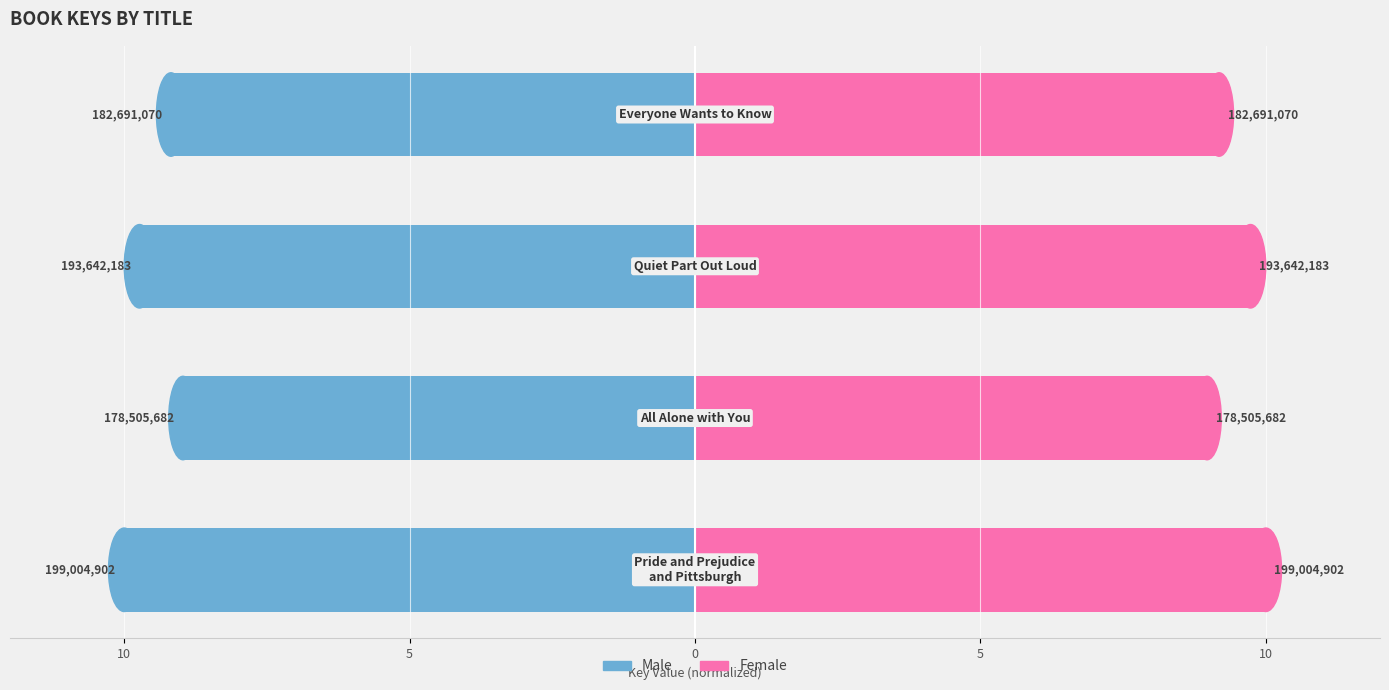

List the series in order of their overall mean, lowest first.

Male, Female